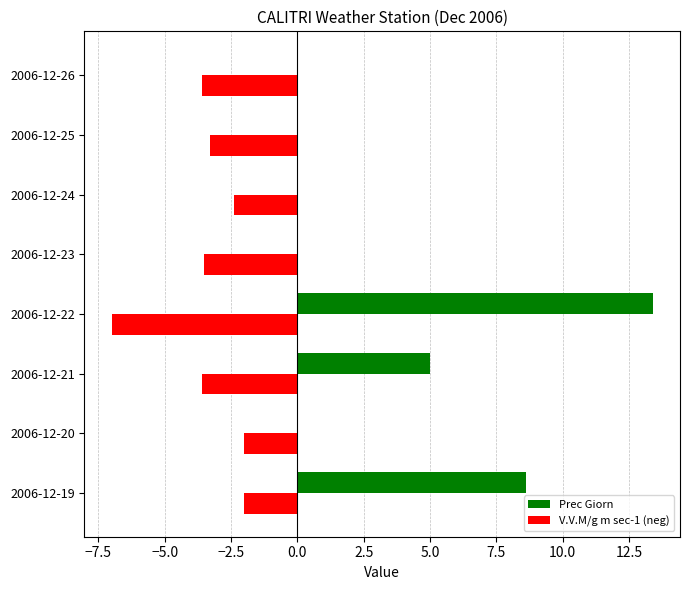

Where is Prec Giorn nearest to the value 6?

2006-12-21